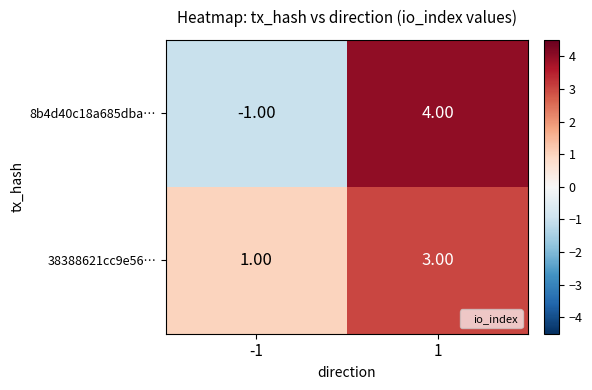

Count the number of data series in this chart.

2